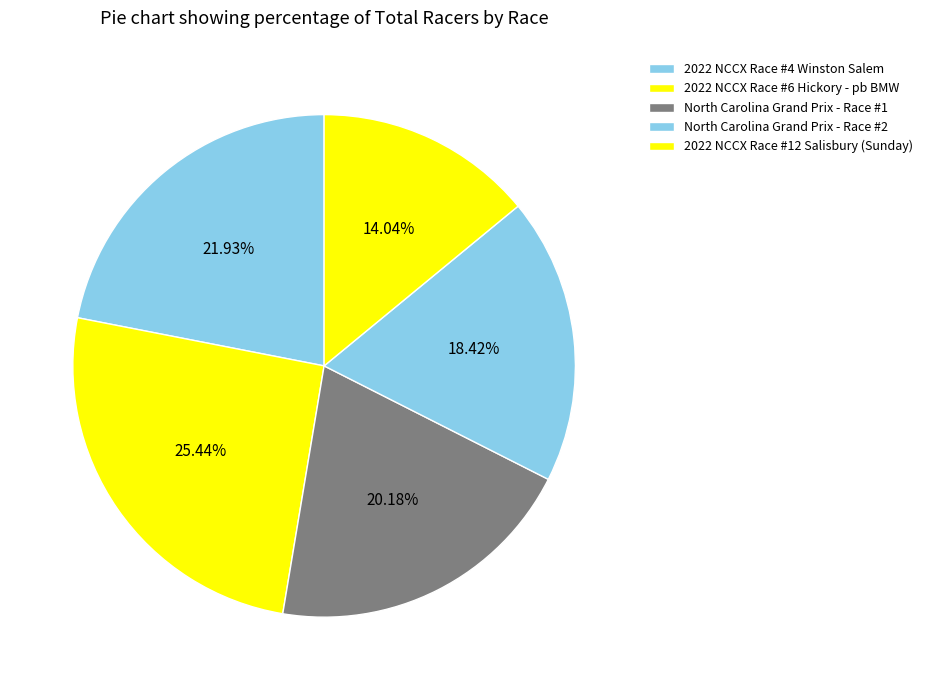

Is it true that North Carolina Grand Prix - Race #2 is 18% of the pie?

True